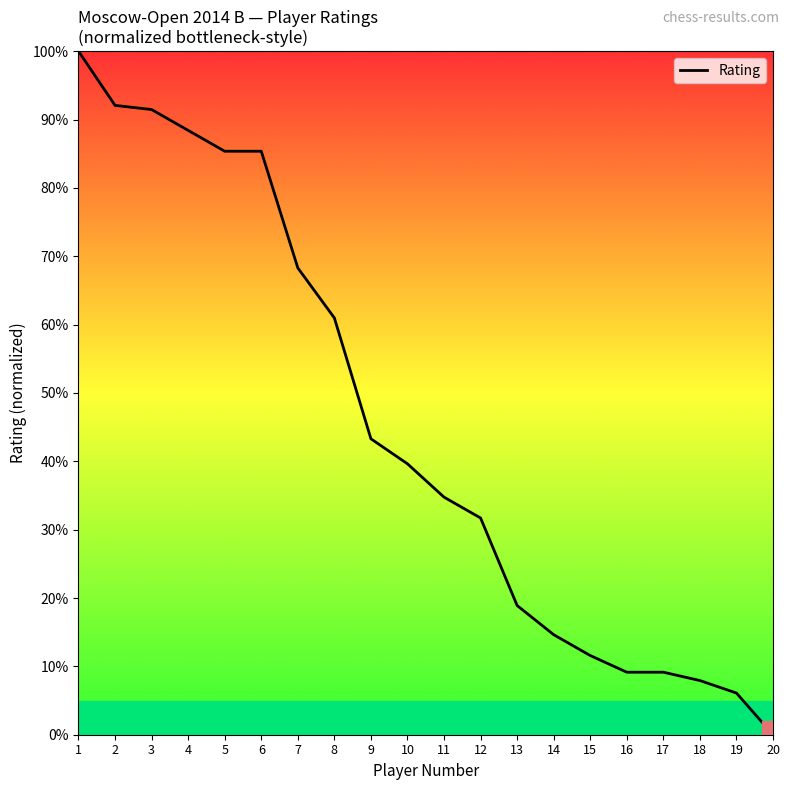

What is the average value?

44.9